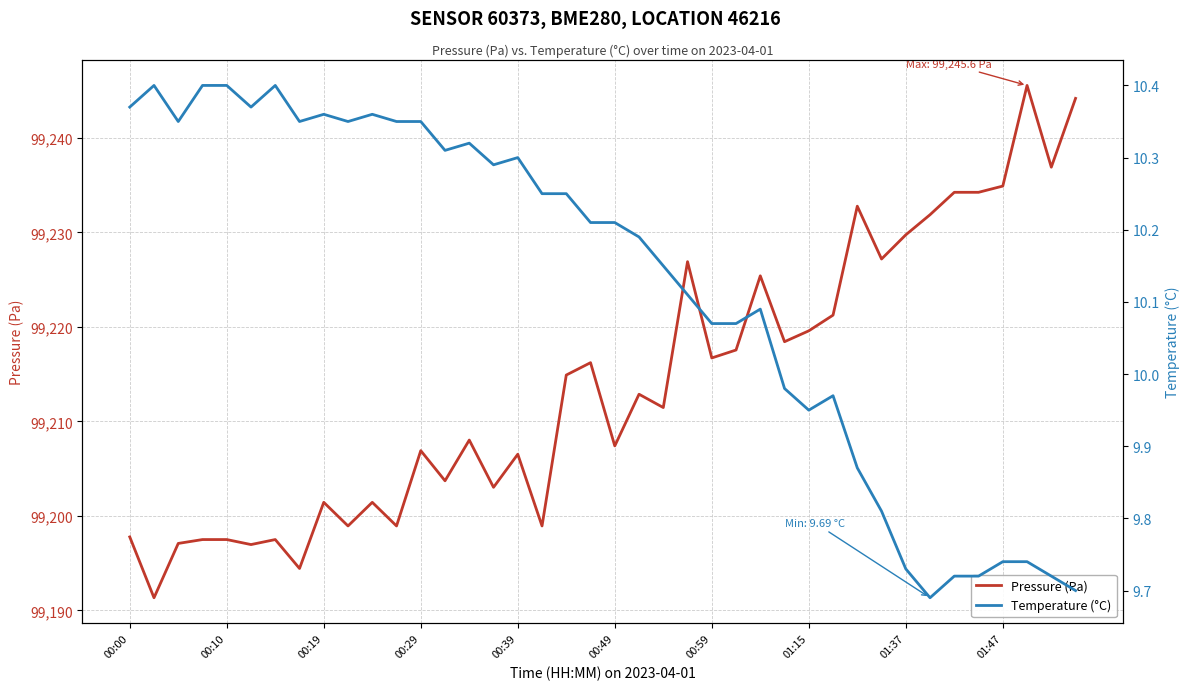

True or false: Temperature (°C) and Pressure (Pa) cross at least once.

False